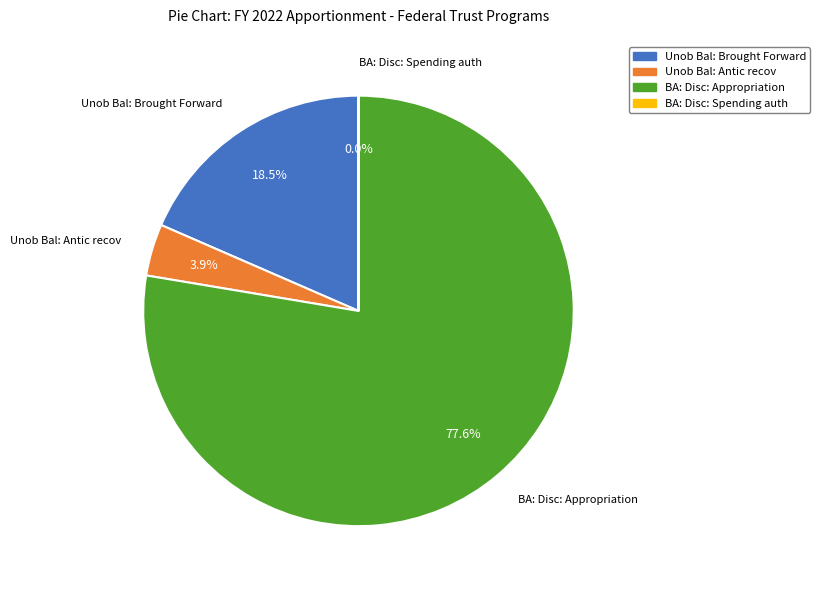

Does Unob Bal: Antic recov account for over 50% of the chart?

No